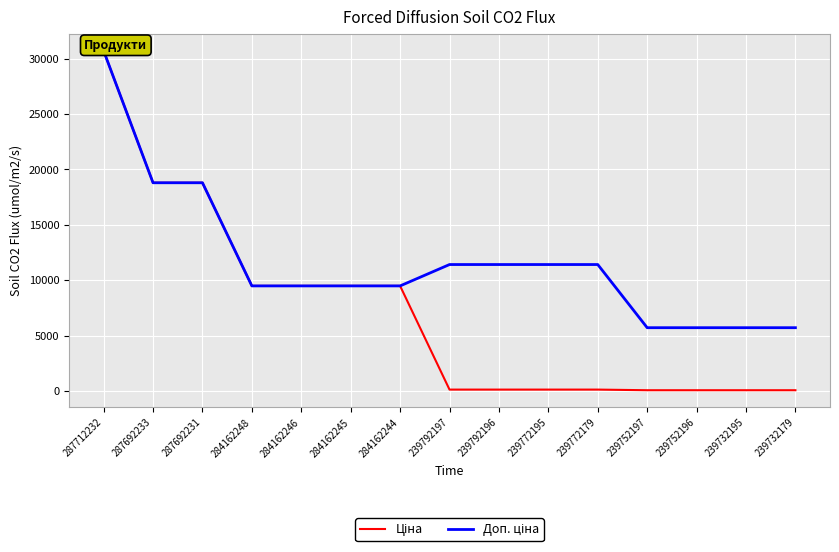

Reading left to right, extract all data points from this chart.

Ціна: 30717.1	18796.8	18796.8	9480.1	9480.1	9480.1	9480.1	114.1	114.1	114.1	114.1	57.0	57.0	57.0	57.0
Доп. ціна: 30717.1	18796.8	18796.8	9480.1	9480.1	9480.1	9480.1	11410.0	11410.0	11410.0	11410.0	5705.0	5705.0	5705.0	5705.0